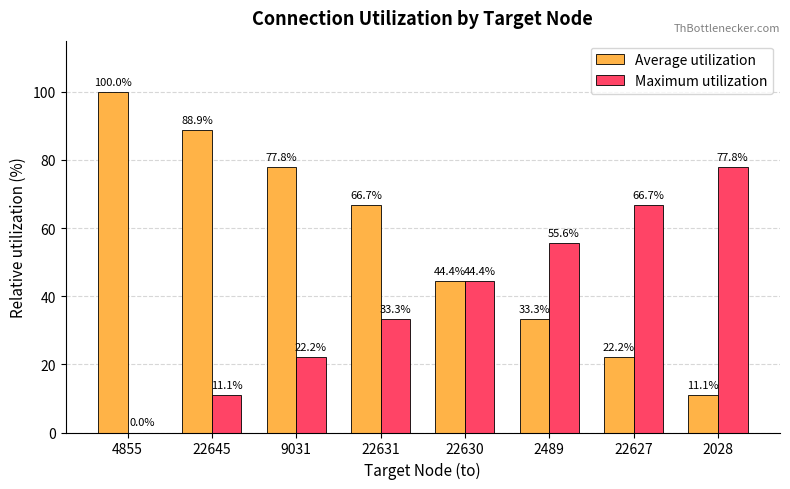

Reading left to right, what are all the values shown in this chart?

Average utilization: 100.0	88.9	77.8	66.7	44.4	33.3	22.2	11.1
Maximum utilization: 0.0	11.1	22.2	33.3	44.4	55.6	66.7	77.8